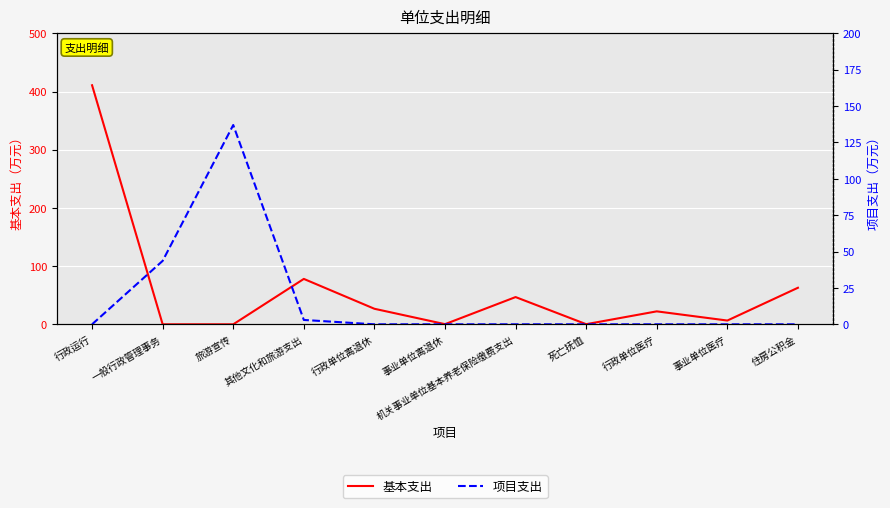

At which label does 基本支出 reach its minimum?

一般行政管理事务